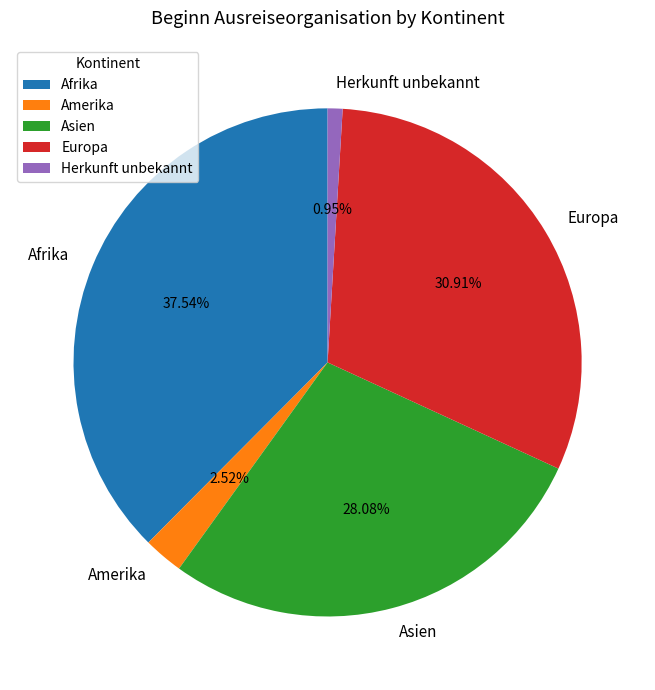

Rank the categories by value from lowest to highest.

Herkunft unbekannt, Amerika, Asien, Europa, Afrika